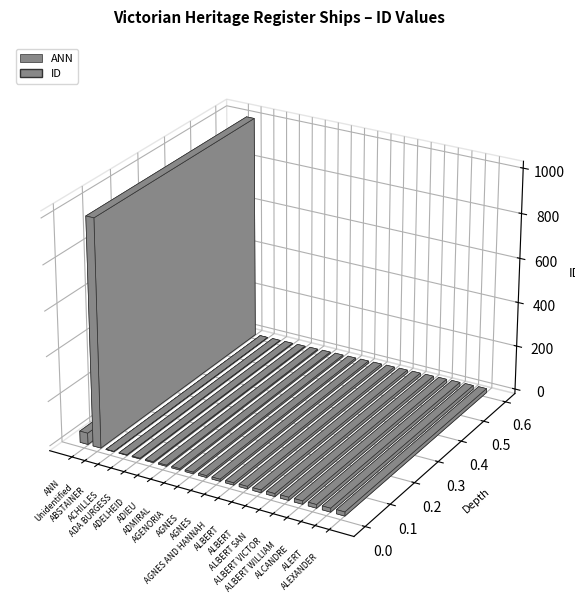

How many bars are there in total?

20